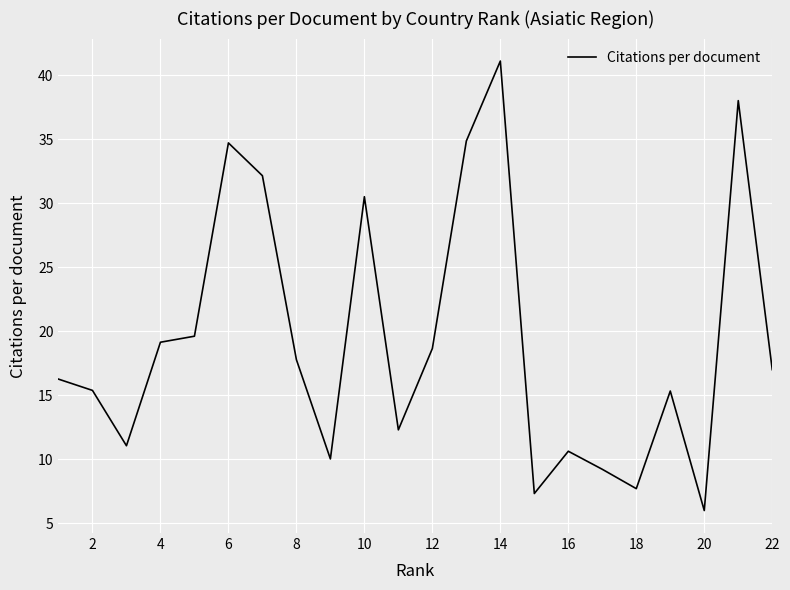

What is the smallest value displayed?

6.0